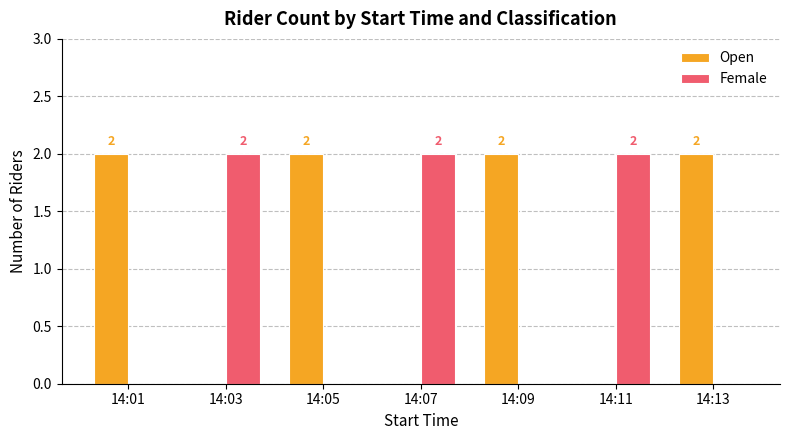

How many data points in Female are above 0?

3